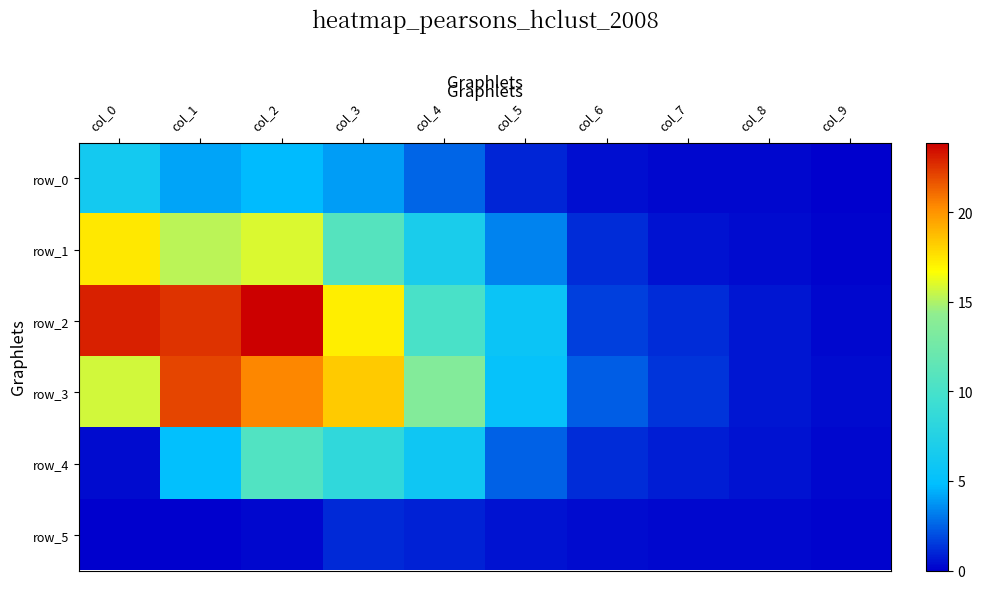

At how many categories does at least one series exceed 12?

5